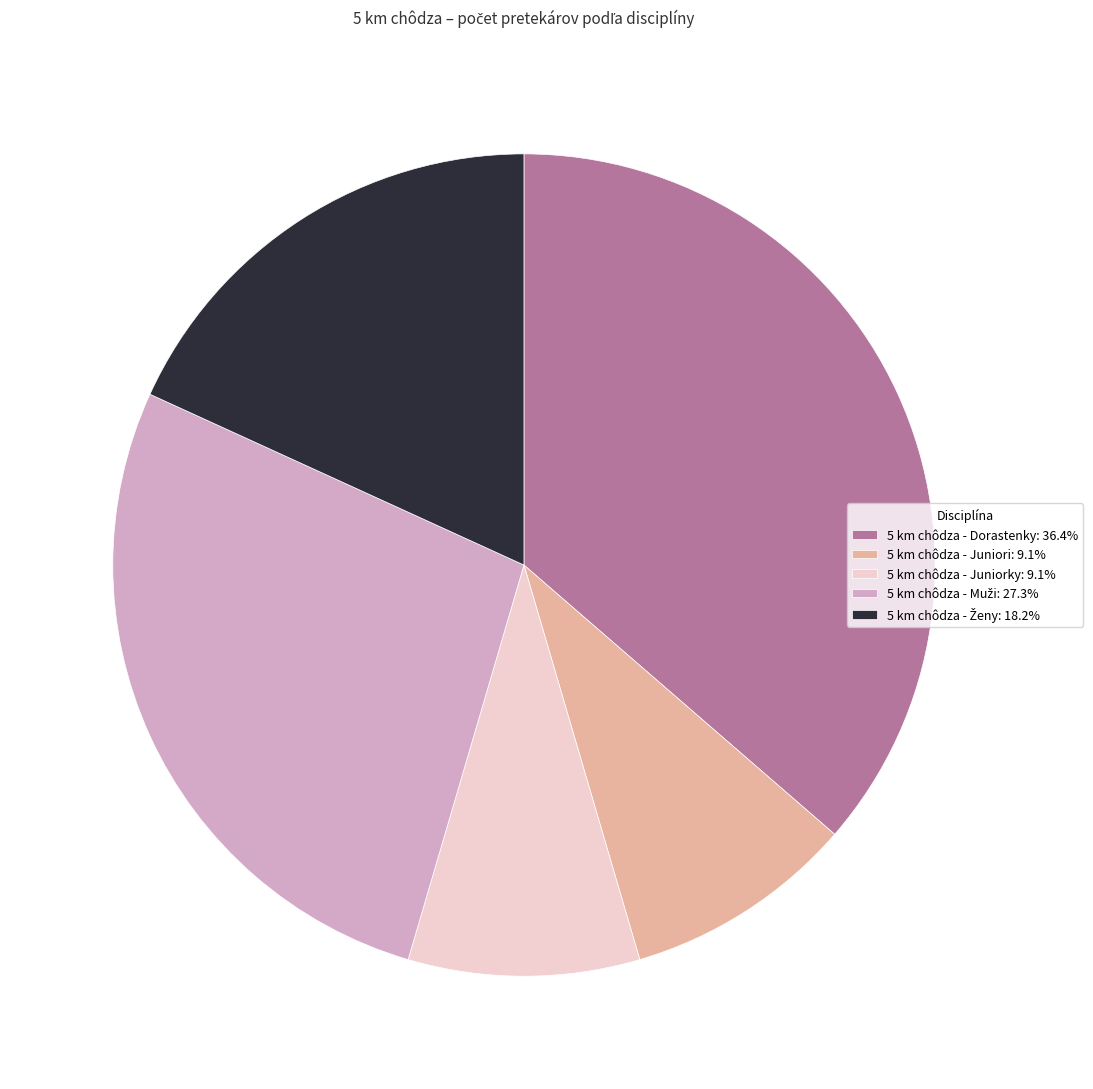

True or false: 5 km chôdza - Juniorky accounts for 9% of the total.

True